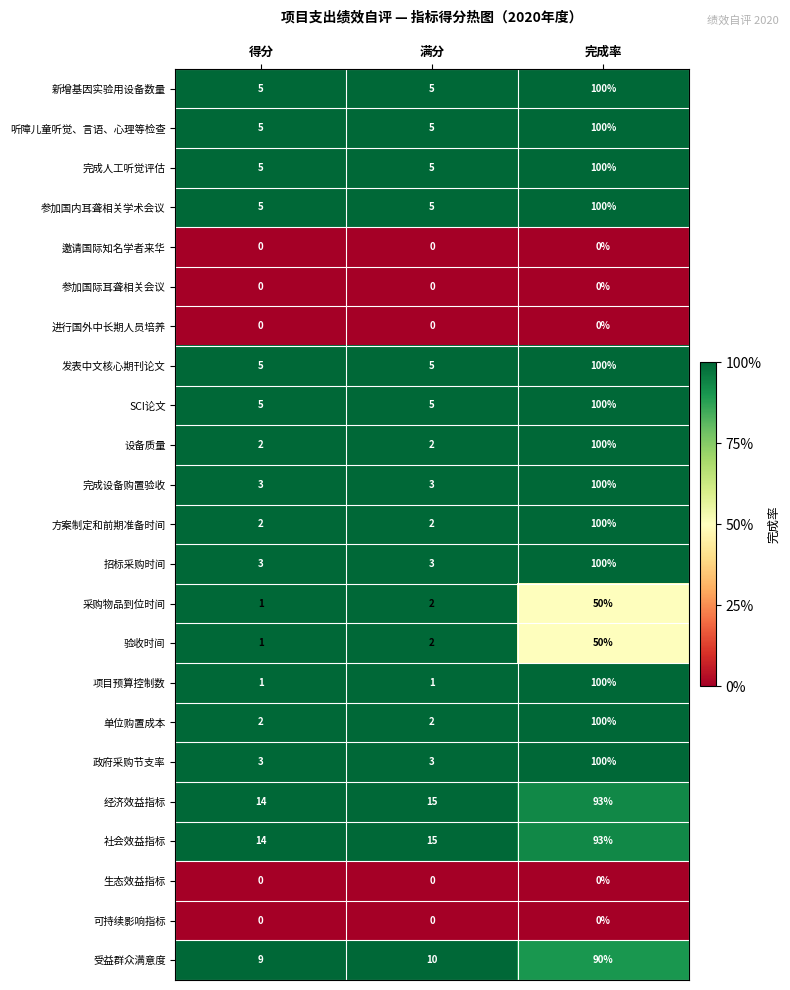

At which category is the sum across all series the highest?

完成率